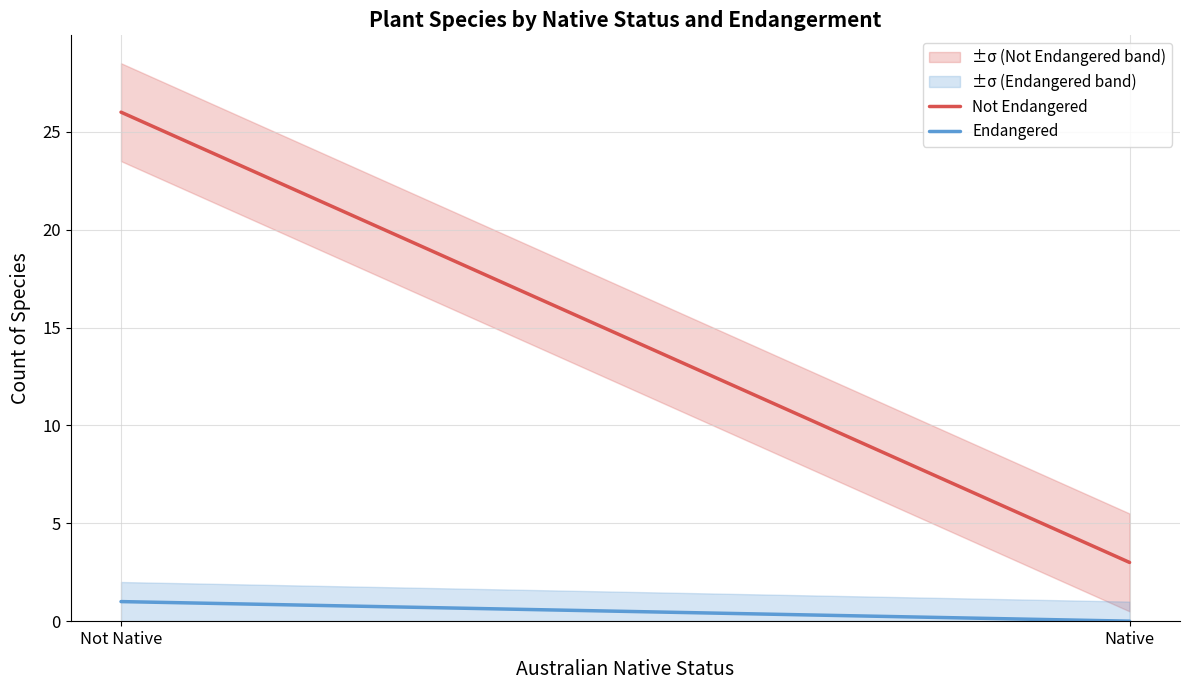

Which has a higher value, Native or Not Native?

Not Native